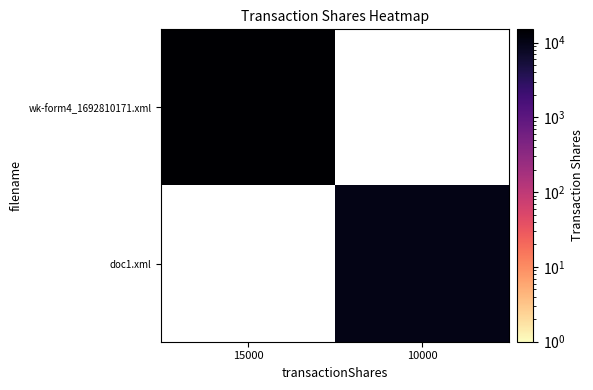

What is the minimum value for wk-form4_1692810171.xml?

15000.0